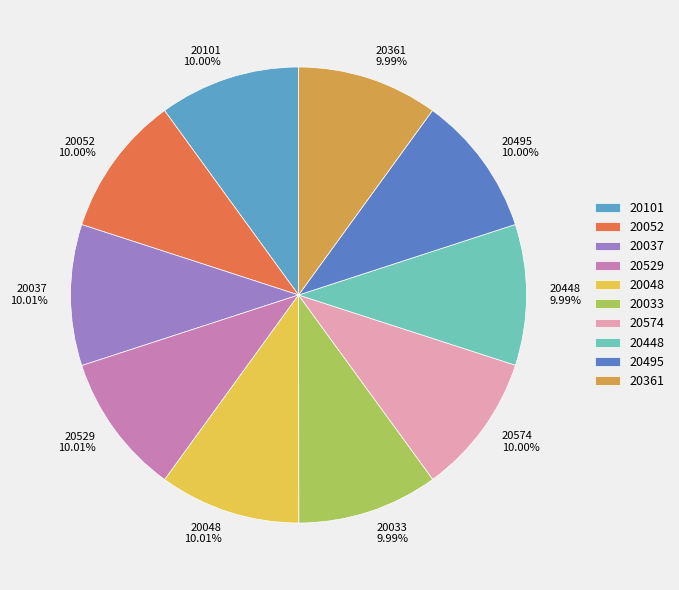

Does any single category account for the majority?

No